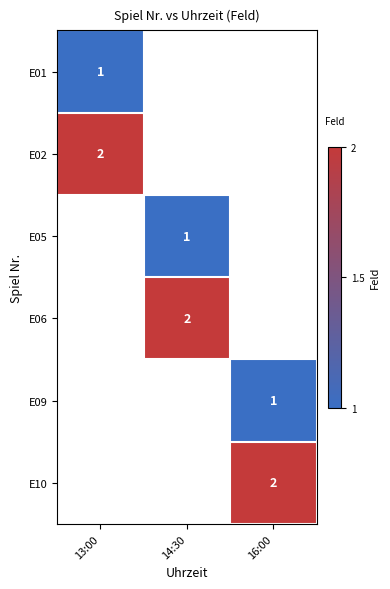

The value of E10 at 16:00 is 2. True or false?

True